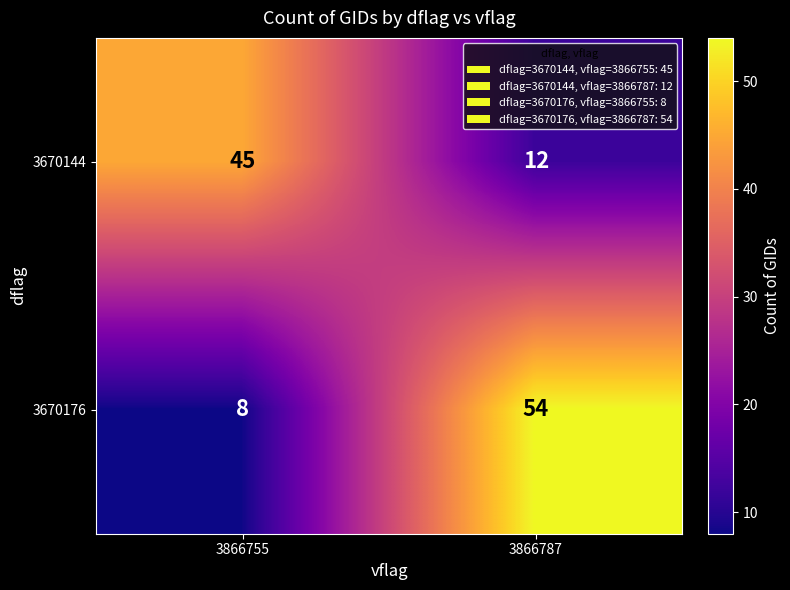

What is the difference between the highest and lowest values at 3866787?

42